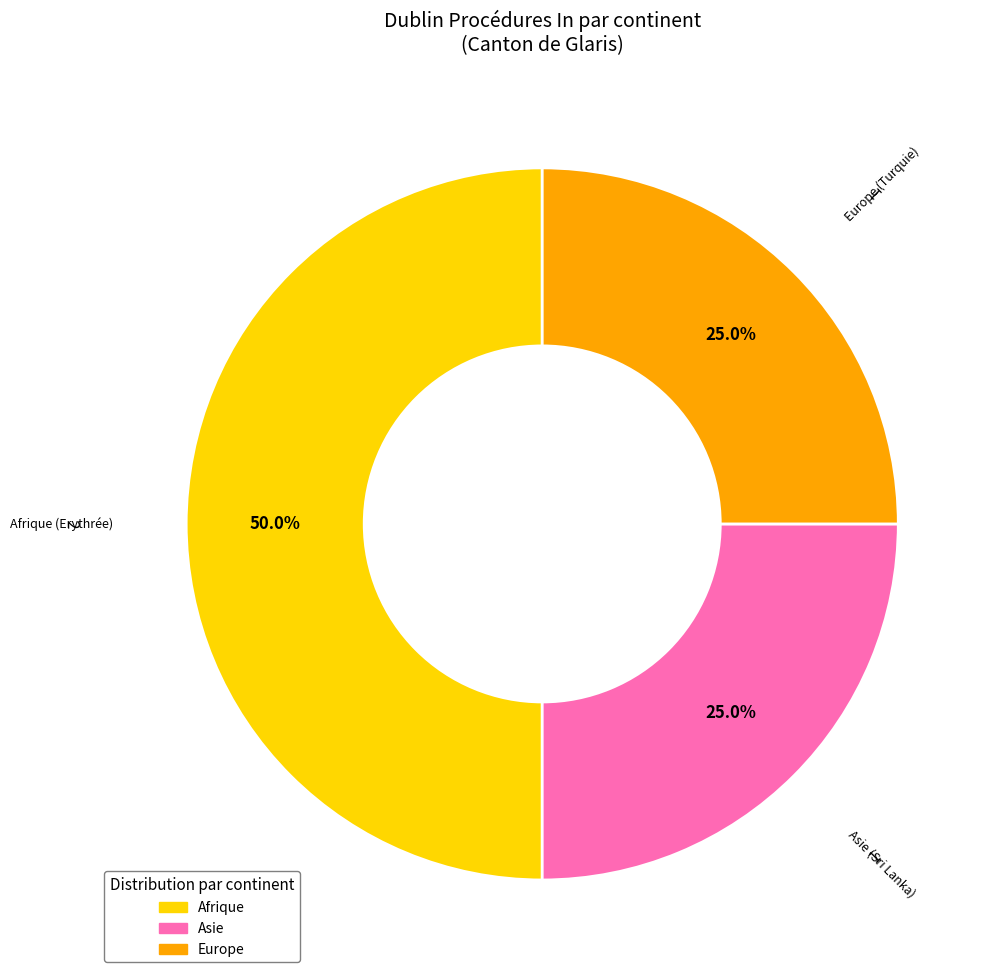

How many segments does this pie chart have?

3